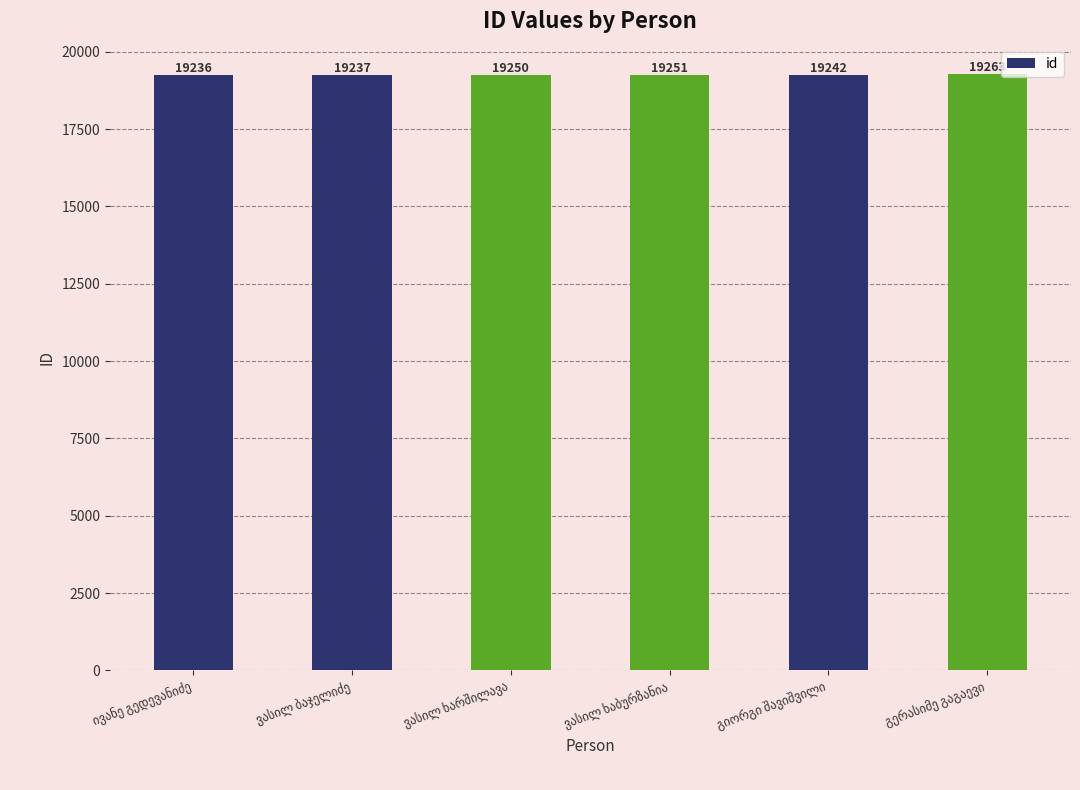

How many bars are there in total?

6